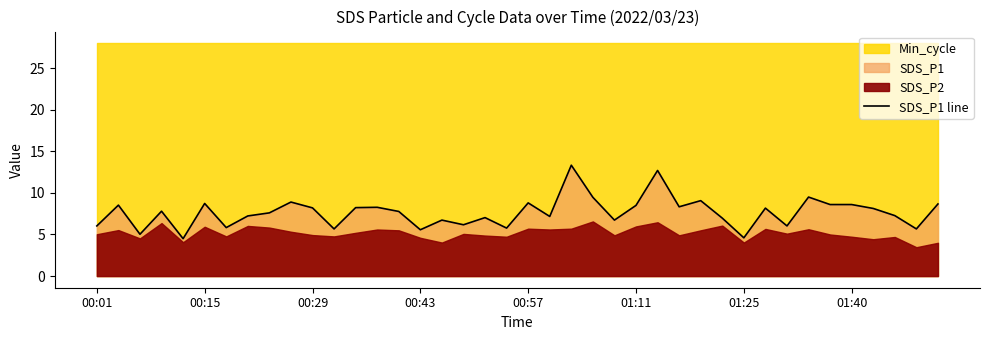

The chart shows a value of 6.0 at 00:01. True or false?

True